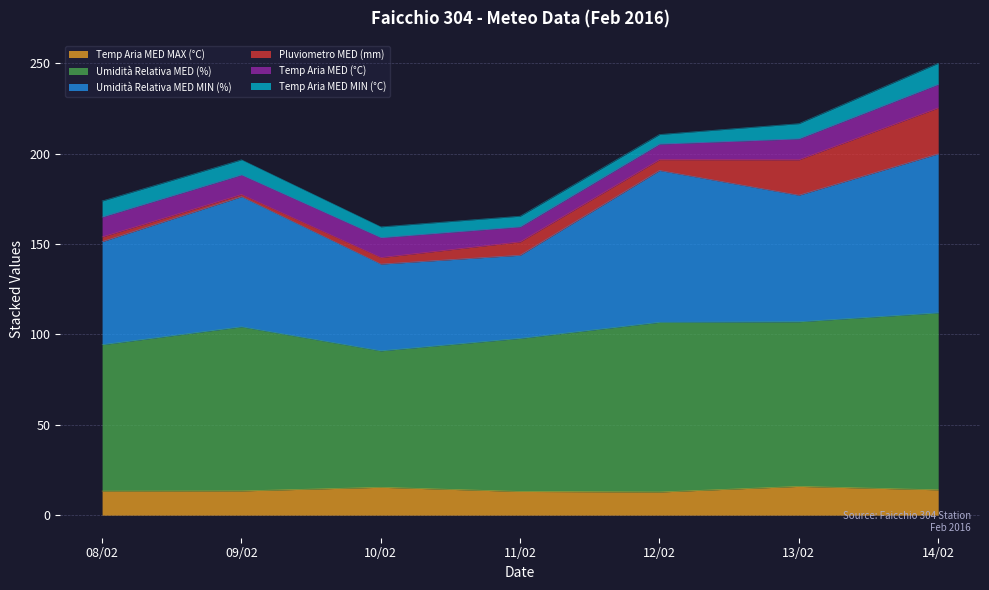

True or false: Umidità Relativa MED (%) and Temp Aria MED MAX (°C) cross at least once.

False